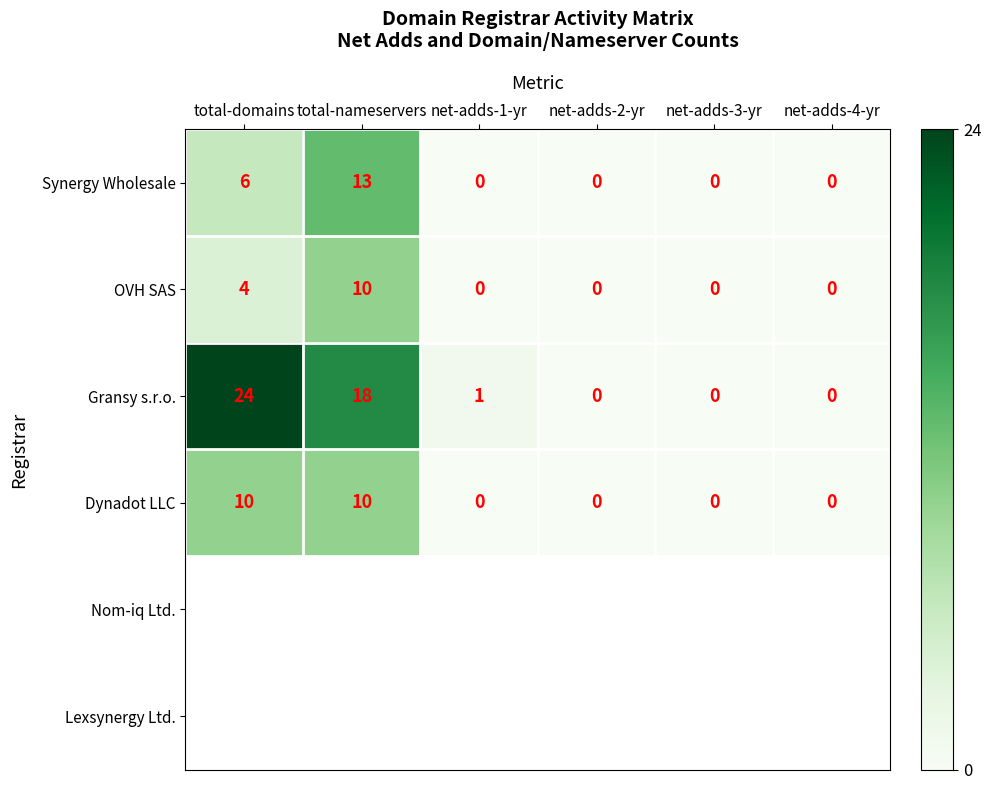

Reading left to right, list all the values displayed in this chart.

Synergy Wholesale: total-domains=6	total-nameservers=13	net-adds-1-yr=0	net-adds-2-yr=0	net-adds-3-yr=0	net-adds-4-yr=0
OVH SAS: total-domains=4	total-nameservers=10	net-adds-1-yr=0	net-adds-2-yr=0	net-adds-3-yr=0	net-adds-4-yr=0
Gransy s.r.o.: total-domains=24	total-nameservers=18	net-adds-1-yr=1	net-adds-2-yr=0	net-adds-3-yr=0	net-adds-4-yr=0
Dynadot LLC: total-domains=10	total-nameservers=10	net-adds-1-yr=0	net-adds-2-yr=0	net-adds-3-yr=0	net-adds-4-yr=0